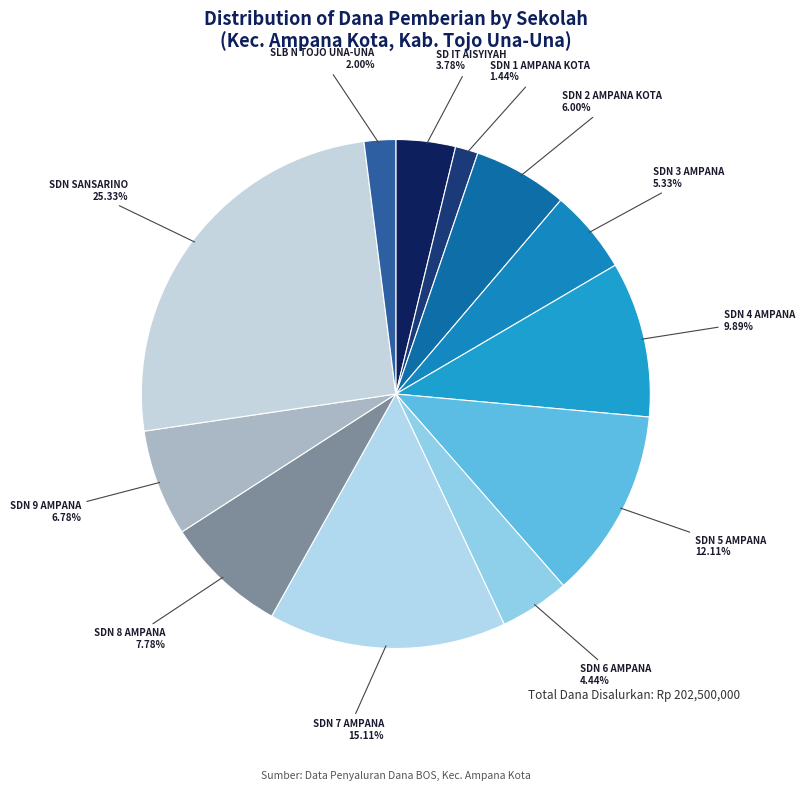

To the nearest percent, what is the average slice percentage?

8%